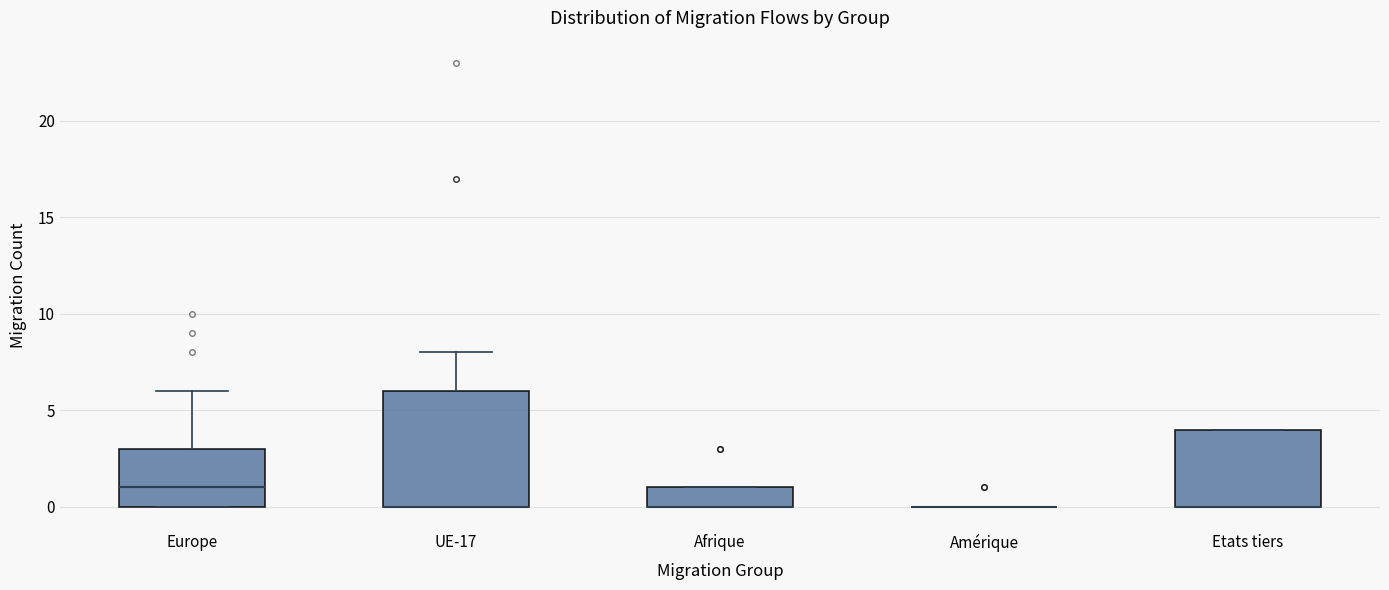

Where is the upper edge of the box for Etats tiers on the y-axis? The values are not printed on the chart, so give them approximately, as read against the axis.

4